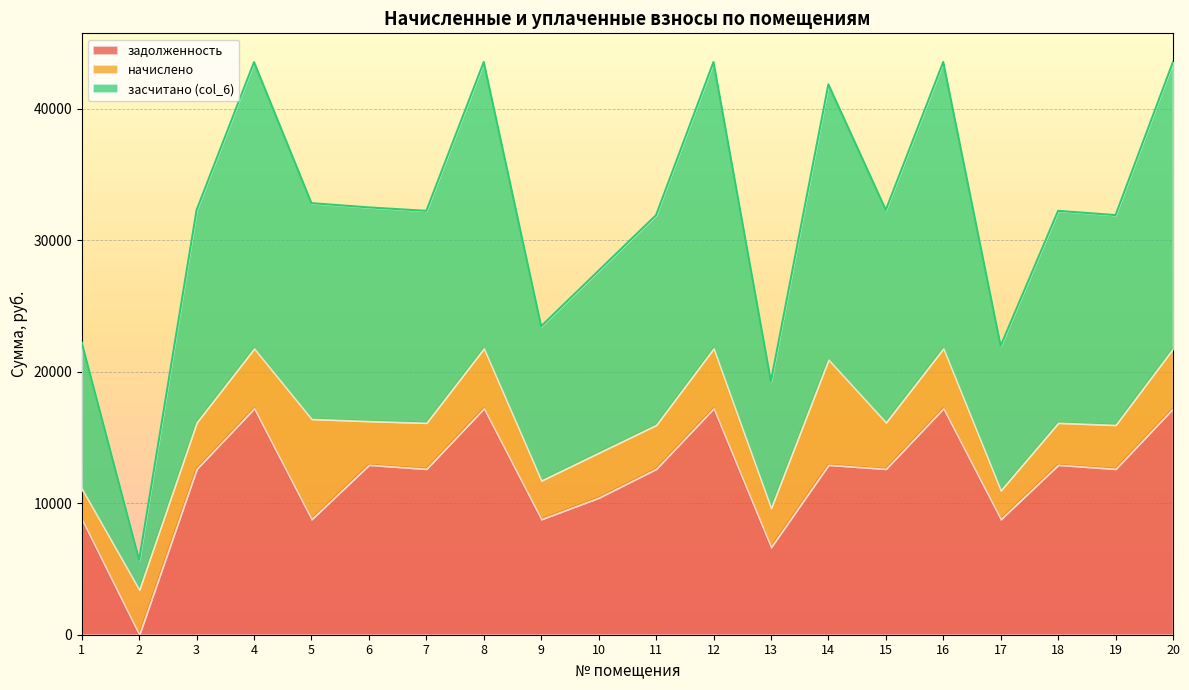

True or false: засчитано (col_6) and задолженность intersect in this chart.

False